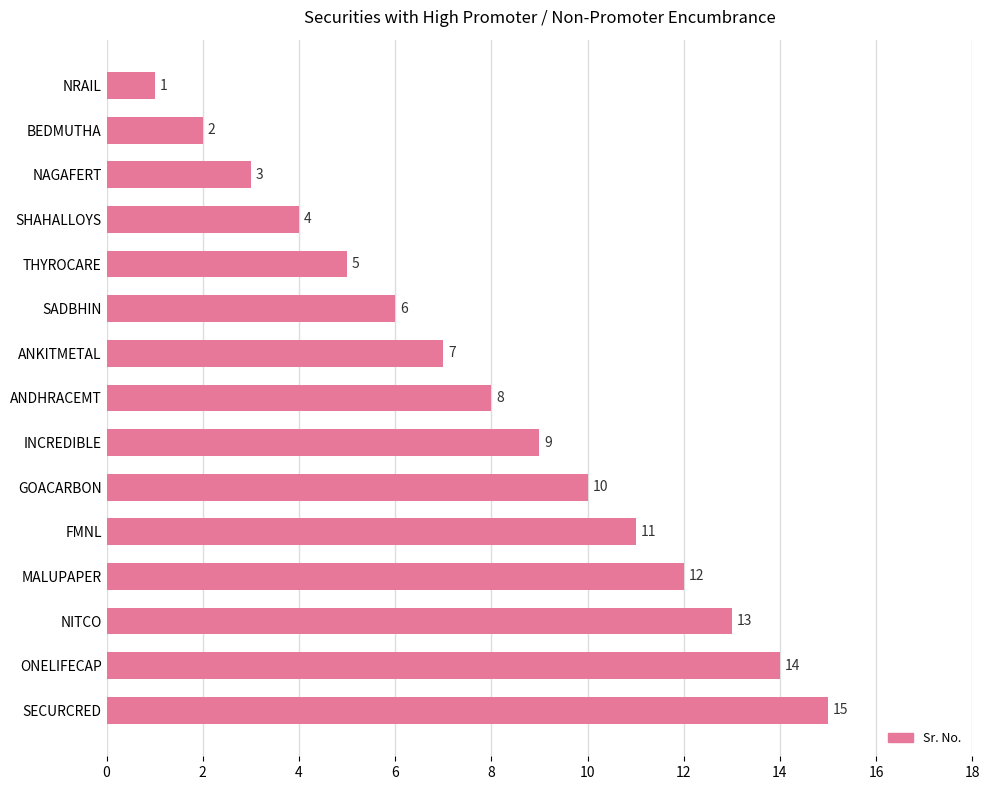

What is the difference between the second highest and minimum values?

13